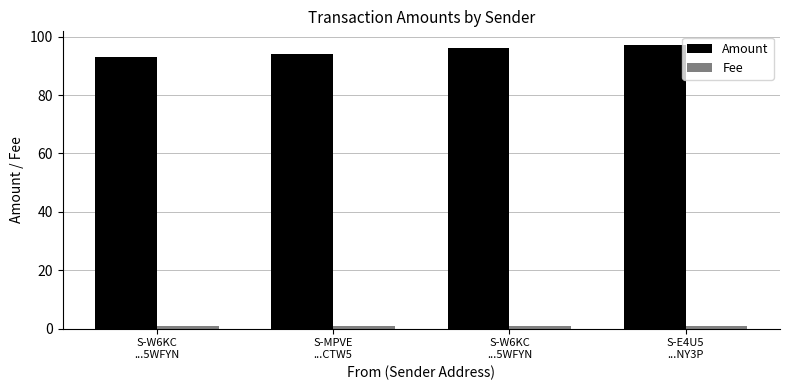

Which category has the highest value across all series?

S-E4U5
...NY3P